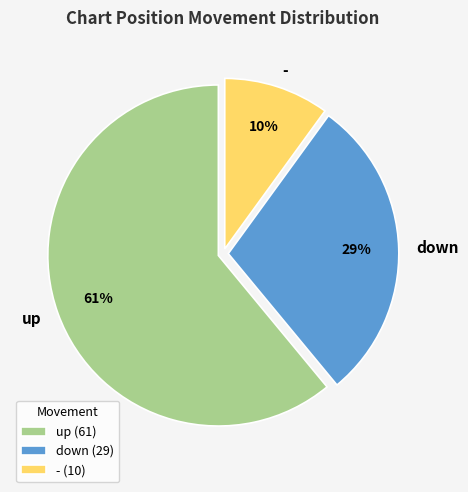

What is the majority slice?

up